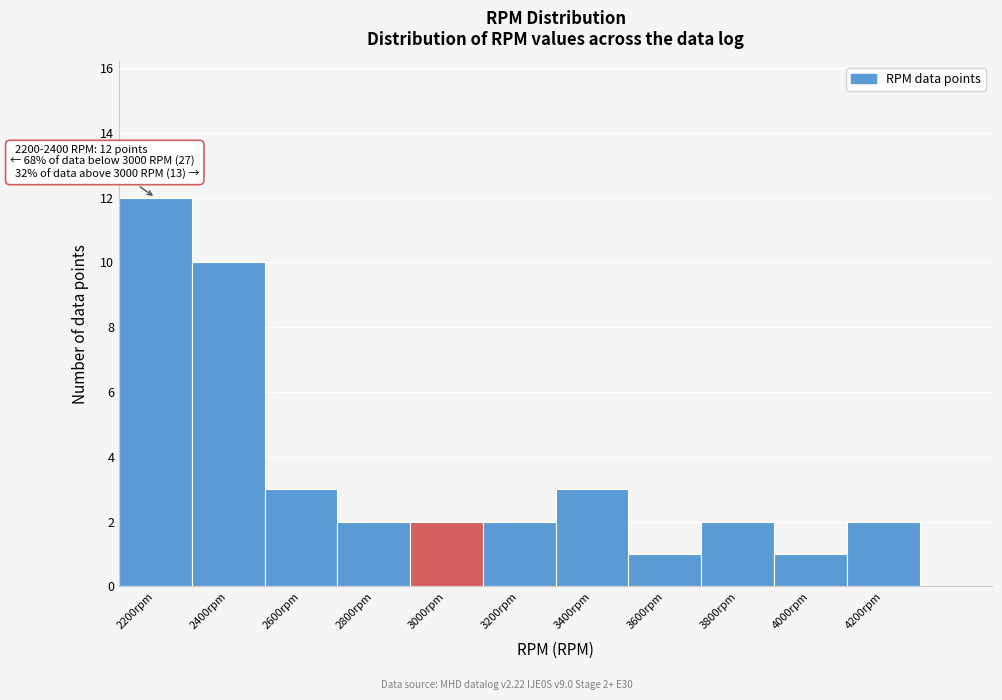

Reading left to right, what are all the values shown in this chart?

2200rpm=12	2400rpm=10	2600rpm=3	2800rpm=2	3000rpm=2	3200rpm=2	3400rpm=3	3600rpm=1	3800rpm=2	4000rpm=1	4200rpm=2